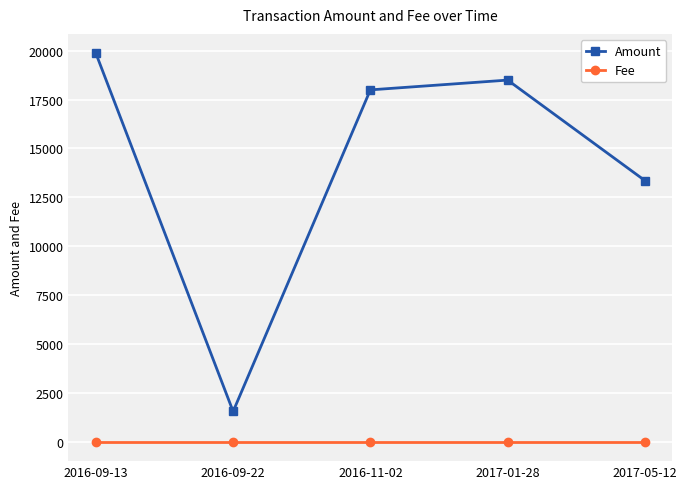

What is the spread (max minus min) of values at 2017-01-28?

18498